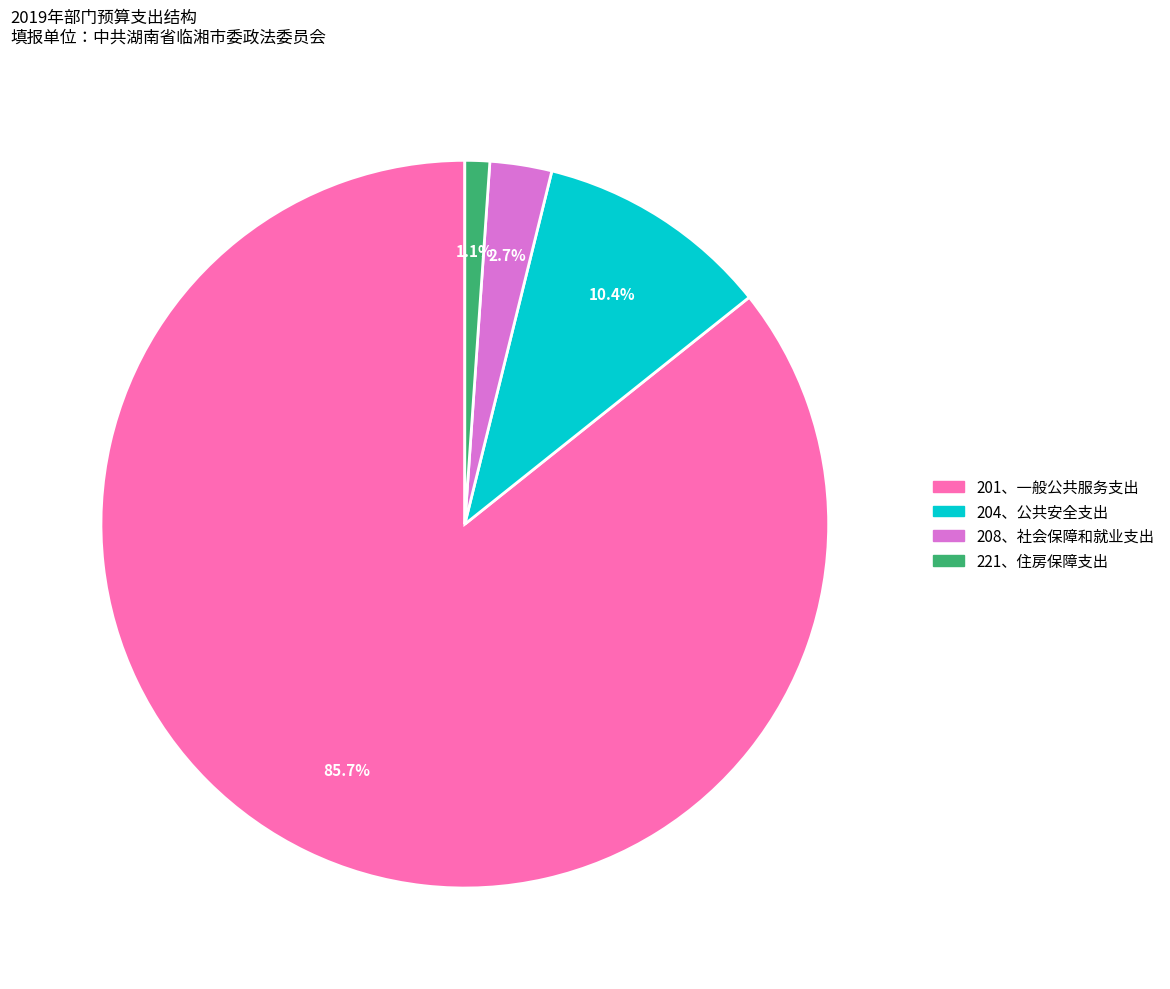

To the nearest percent, what is the combined percentage of 201、一般公共服务支出 and 221、住房保障支出?

87%